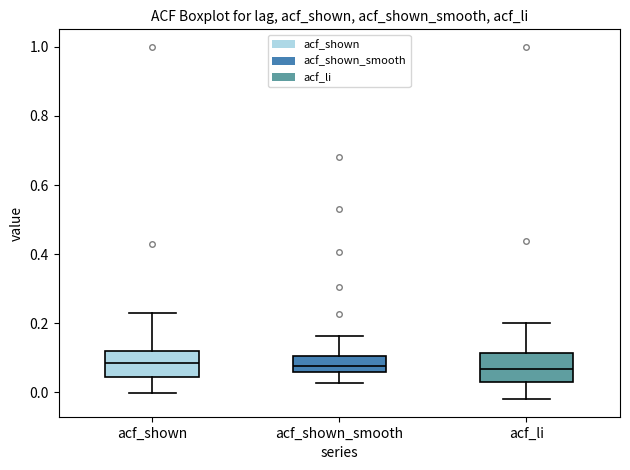

Where does the lower whisker of the box for acf_shown_smooth end on the y-axis? The values are not printed on the chart, so give them approximately, as read against the axis.

0.02